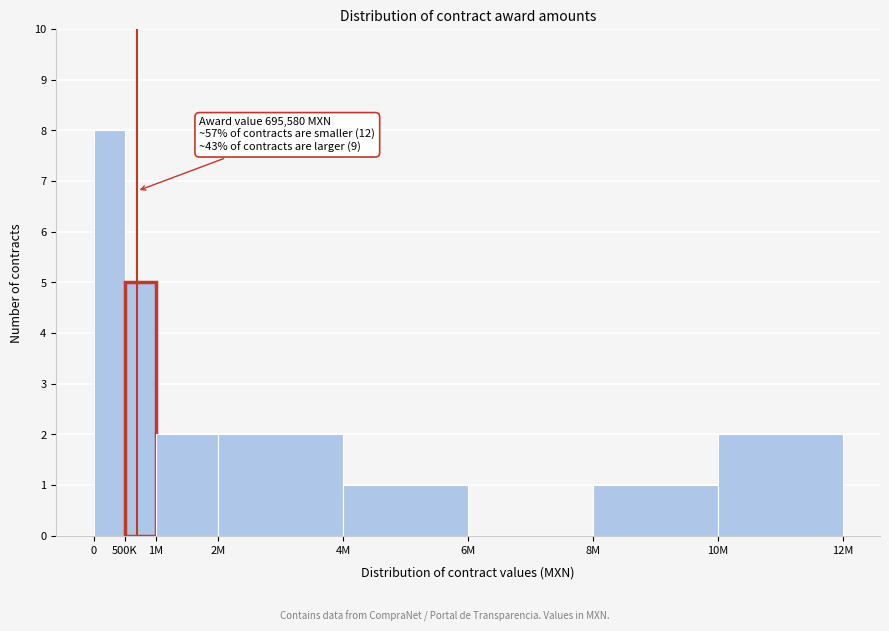

Reading left to right, what are all the values shown in this chart?

0=8	500K=5	1M=2	2M=2	4M=1	6M=0	8M=1	10M=2